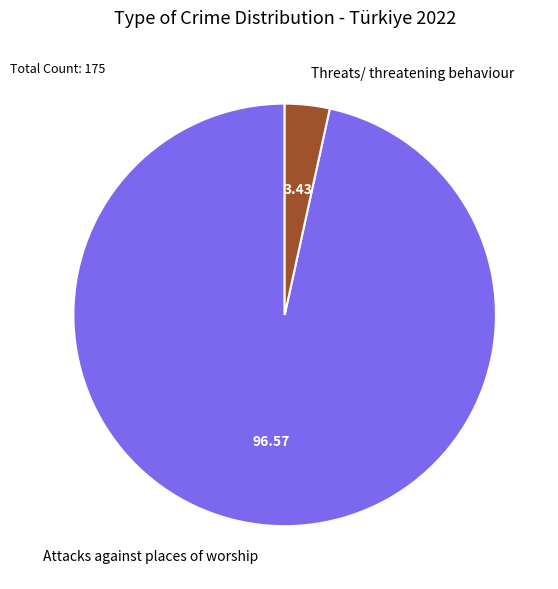

Count the number of slices in the pie.

2